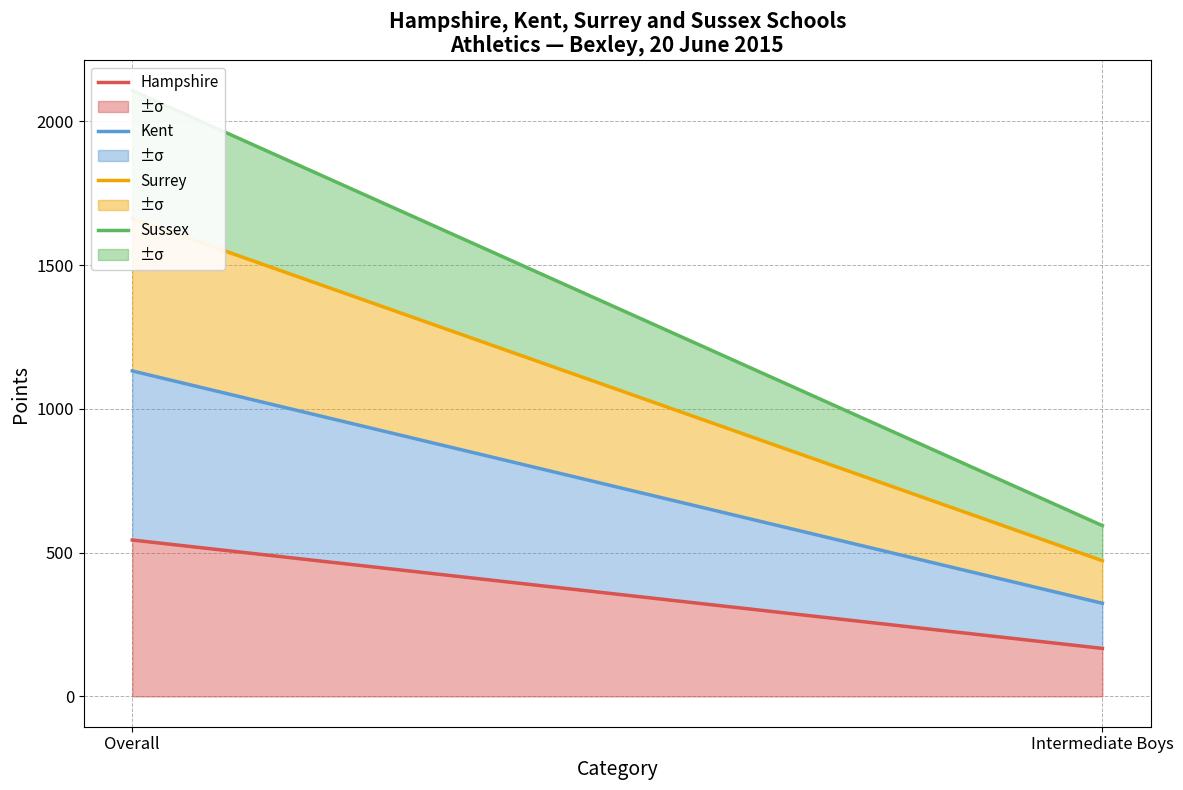

What is the difference between the Sussex values at Intermediate Boys and Overall?

1513